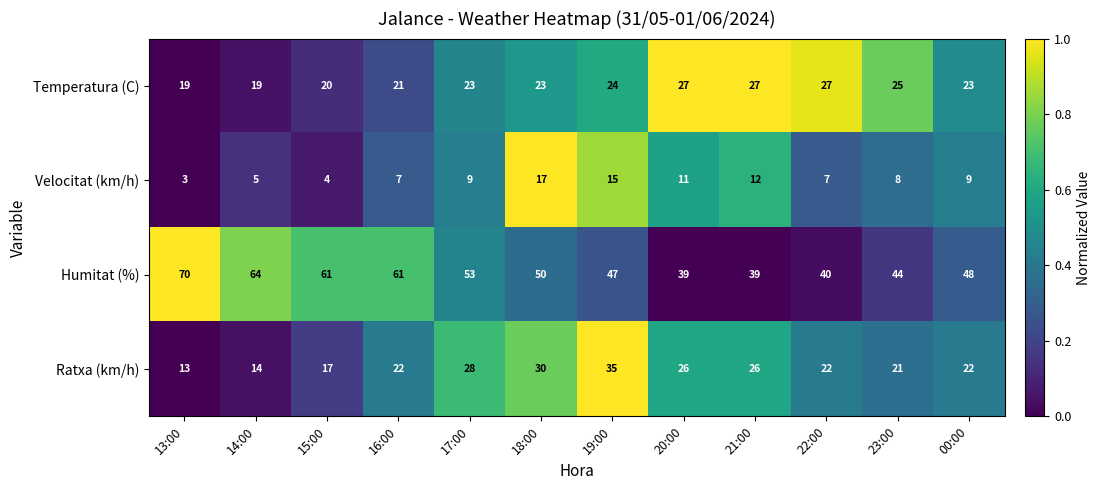

True or false: Temperatura (C) has a value of 36 at 00:00.

False